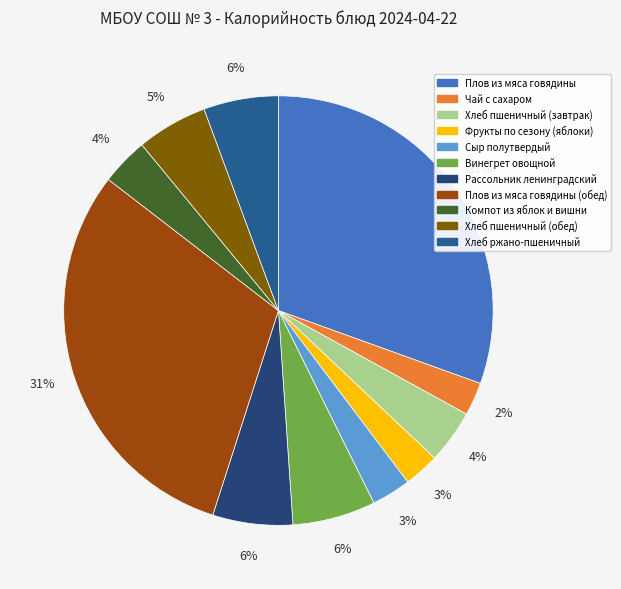

How many slices are in this pie chart?

11